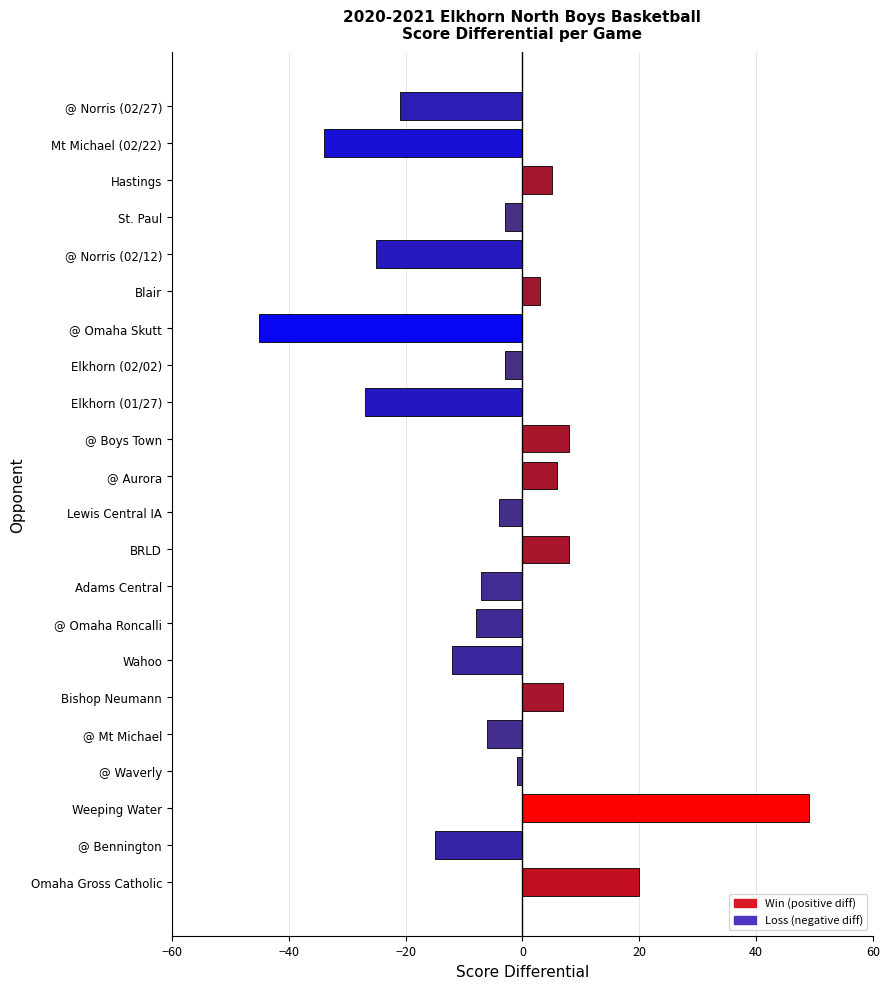

Which category has the highest value across all series?

Weeping Water